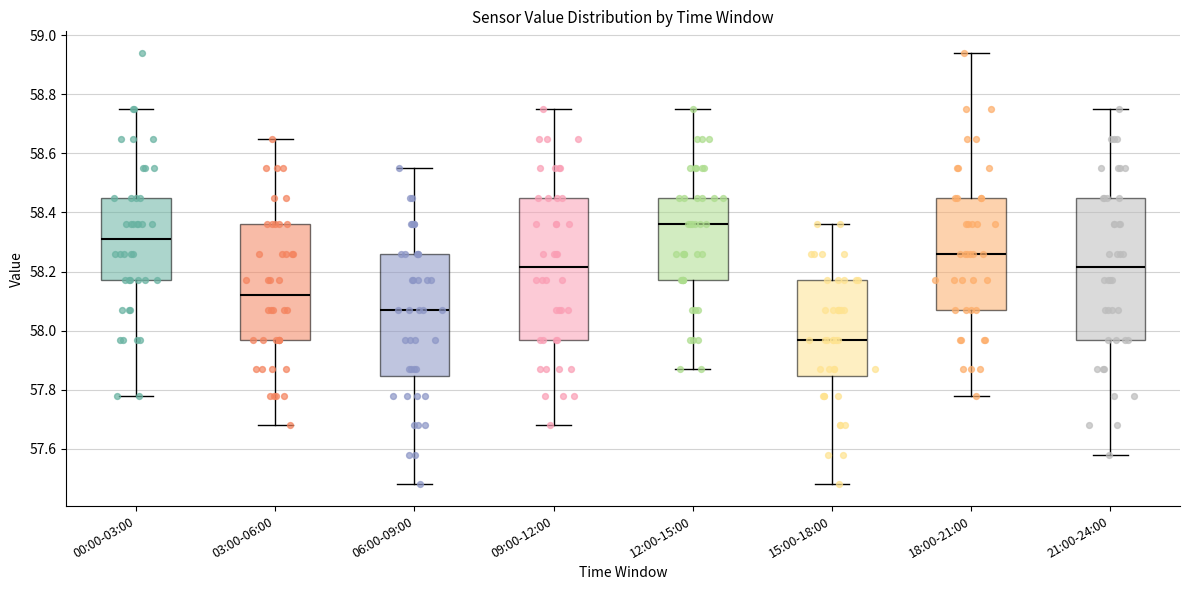

Reading left to right, read every box against the y-axis: the position of its median line, the range the box covers, and the ends of its whiskers. The values are not printed on the chart, so give them approximately, as read against the axis.

00:00-03:00: median 58.32, box 58.18 to 58.46, whiskers 57.78 to 58.76
03:00-06:00: median 58.12, box 57.98 to 58.36, whiskers 57.68 to 58.66
06:00-09:00: median 58.08, box 57.84 to 58.26, whiskers 57.48 to 58.56
09:00-12:00: median 58.22, box 57.98 to 58.46, whiskers 57.68 to 58.76
12:00-15:00: median 58.36, box 58.18 to 58.46, whiskers 57.88 to 58.76
15:00-18:00: median 57.98, box 57.84 to 58.18, whiskers 57.48 to 58.36
18:00-21:00: median 58.26, box 58.08 to 58.46, whiskers 57.78 to 58.94
21:00-24:00: median 58.22, box 57.98 to 58.46, whiskers 57.58 to 58.76